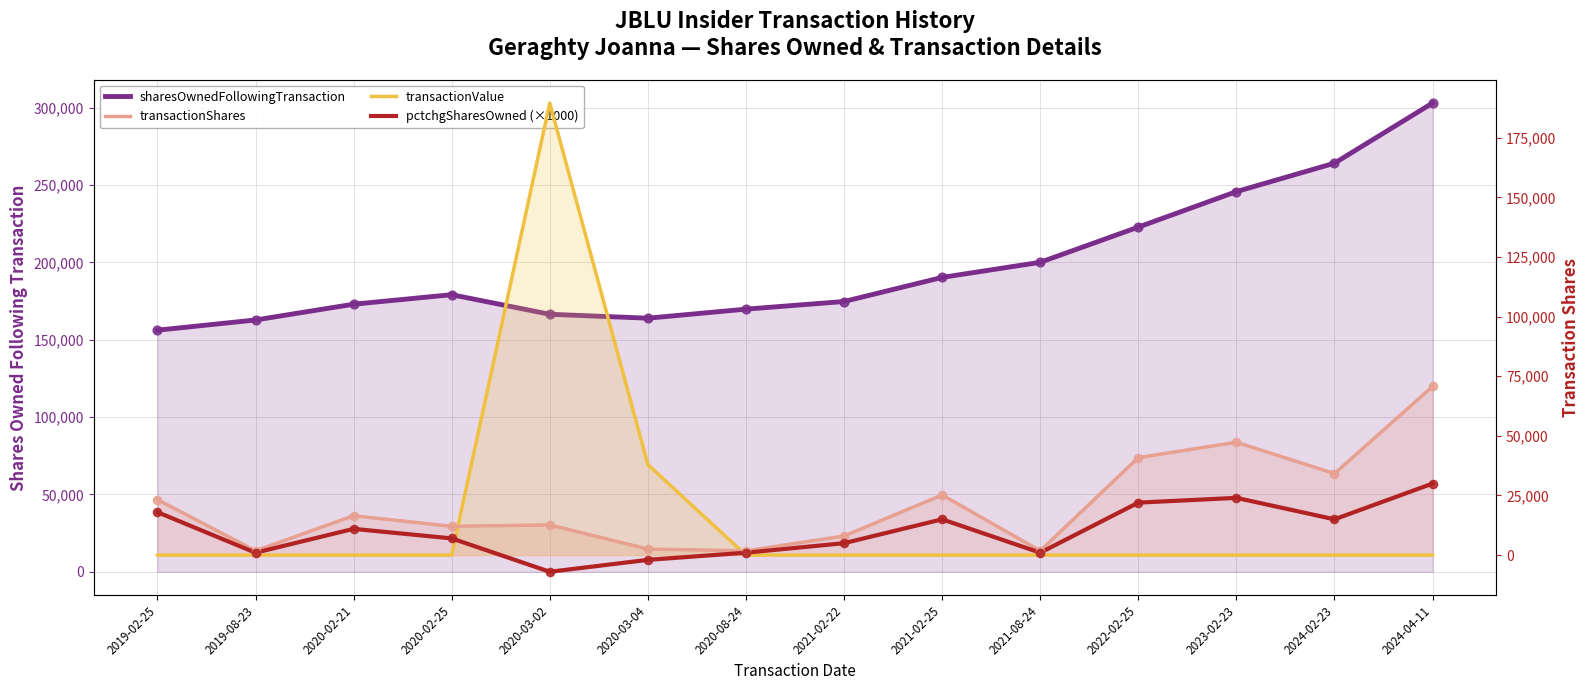

Which series has the largest Y range (max minus min)?

transactionValue